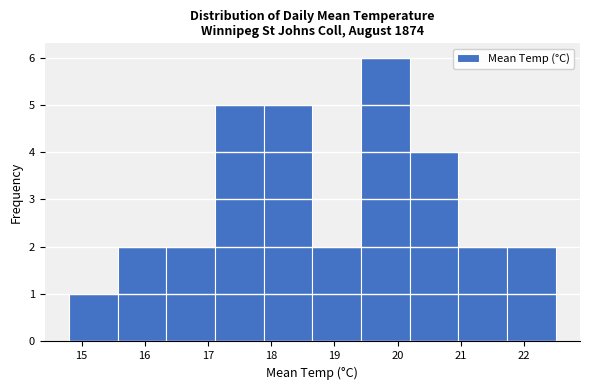

Reading left to right, list every bar in this chart as the range it spans on the x-axis followed by its height. Neither the bar edges nor the heights are printed on the chart, so give them approximately, as read against the axes.

14.80 to 15.57: 1
15.57 to 16.34: 2
16.34 to 17.11: 2
17.11 to 17.88: 5
17.88 to 18.65: 5
18.65 to 19.42: 2
19.42 to 20.19: 6
20.19 to 20.96: 4
20.96 to 21.73: 2
21.73 to 22.50: 2